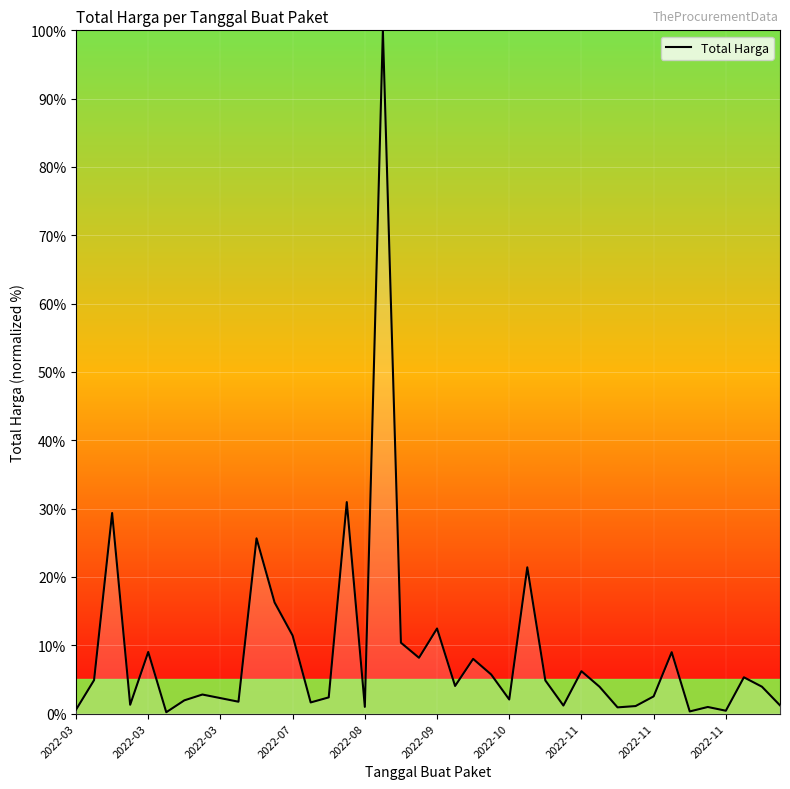

What is the greatest value displayed?

100.0